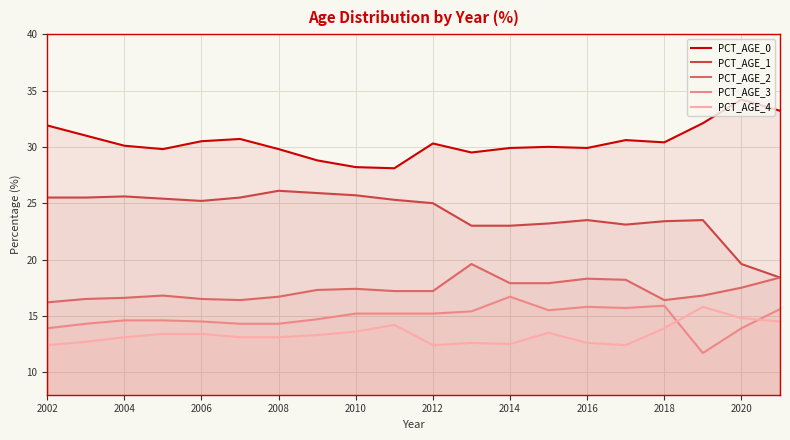

Where is the first local maximum for PCT_AGE_1?

2004